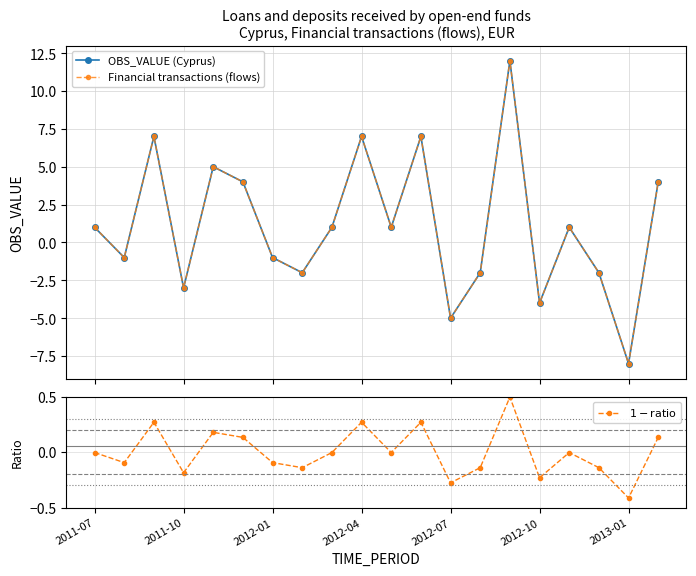

How many interior local valleys does the $1 - \mathrm{ratio}$ series have?

7